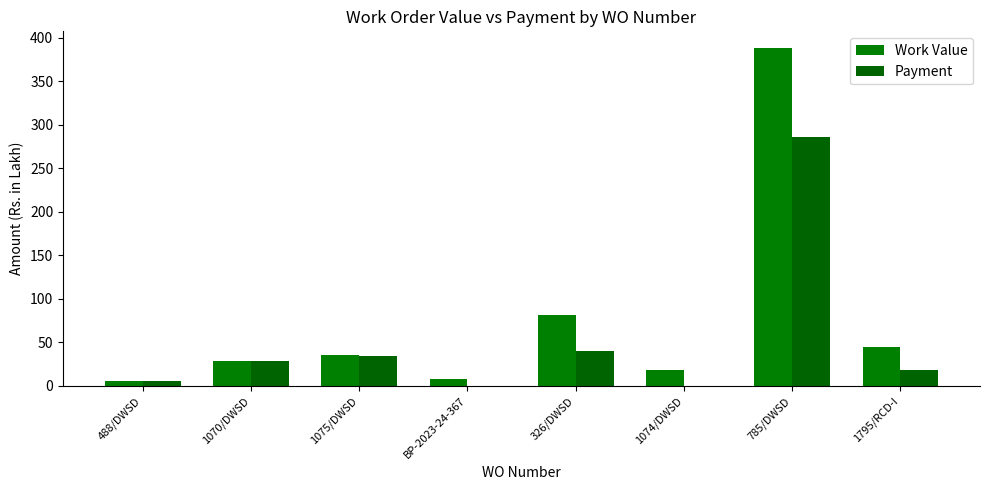

Reading left to right, list all the values displayed in this chart.

Work Value: 488/DWSD=6.0	1070/DWSD=28.9	1075/DWSD=35.9	BP-2023-24-367=8.3	326/DWSD=81.3	1074/DWSD=18.4	785/DWSD=387.9	1795/RCD-I=44.5
Payment: 488/DWSD=6.0	1070/DWSD=28.9	1075/DWSD=34.7	BP-2023-24-367=0.0	326/DWSD=40.5	1074/DWSD=0.0	785/DWSD=285.7	1795/RCD-I=18.8